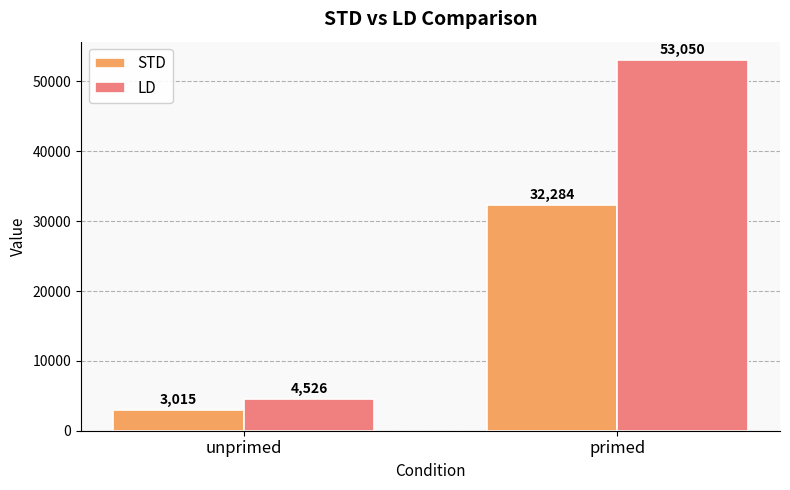

True or false: LD has a value of 7530 at unprimed.

False